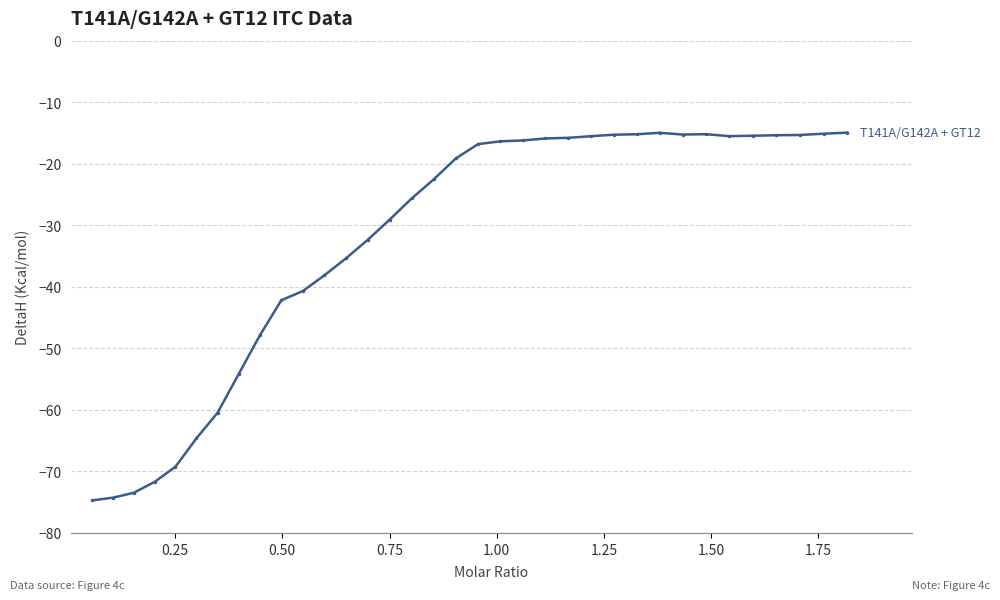

What is the difference between the maximum and minimum values?

59.8